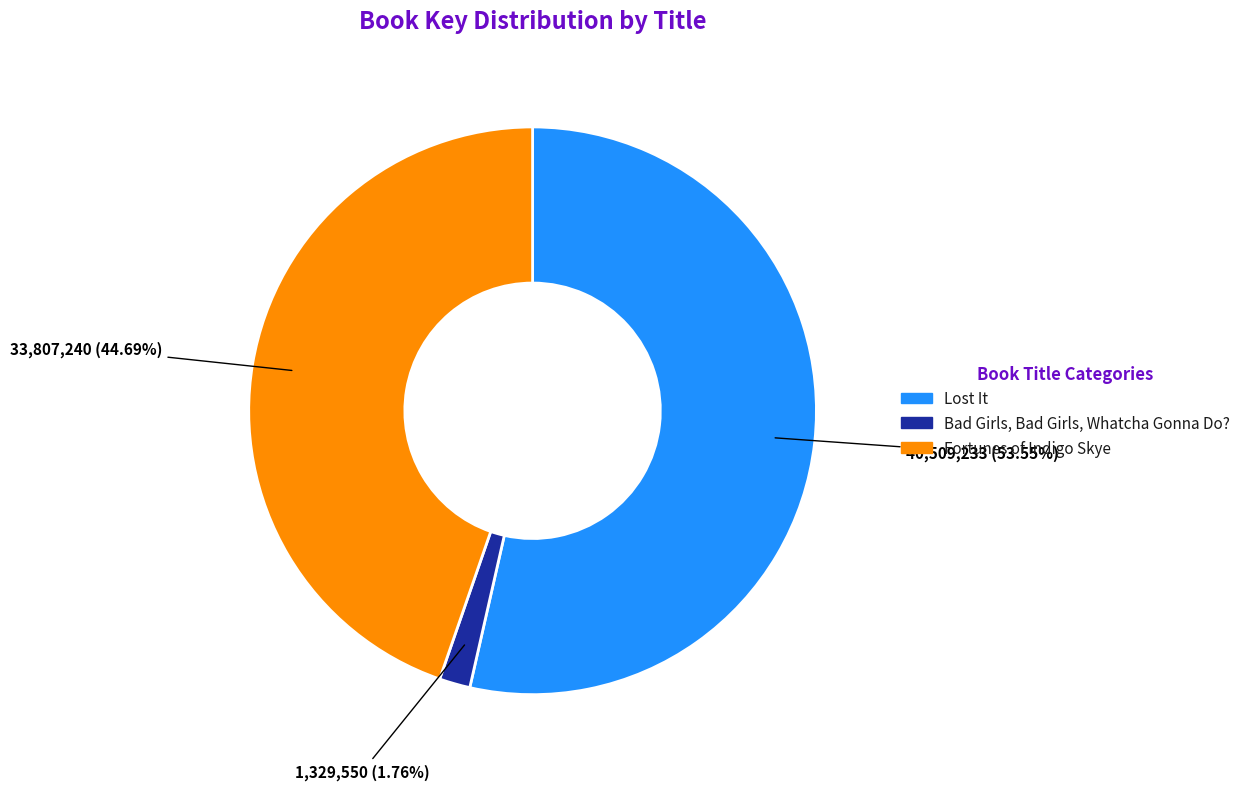

Between Lost It and Bad Girls, Bad Girls, Whatcha Gonna Do?, which is larger?

Lost It